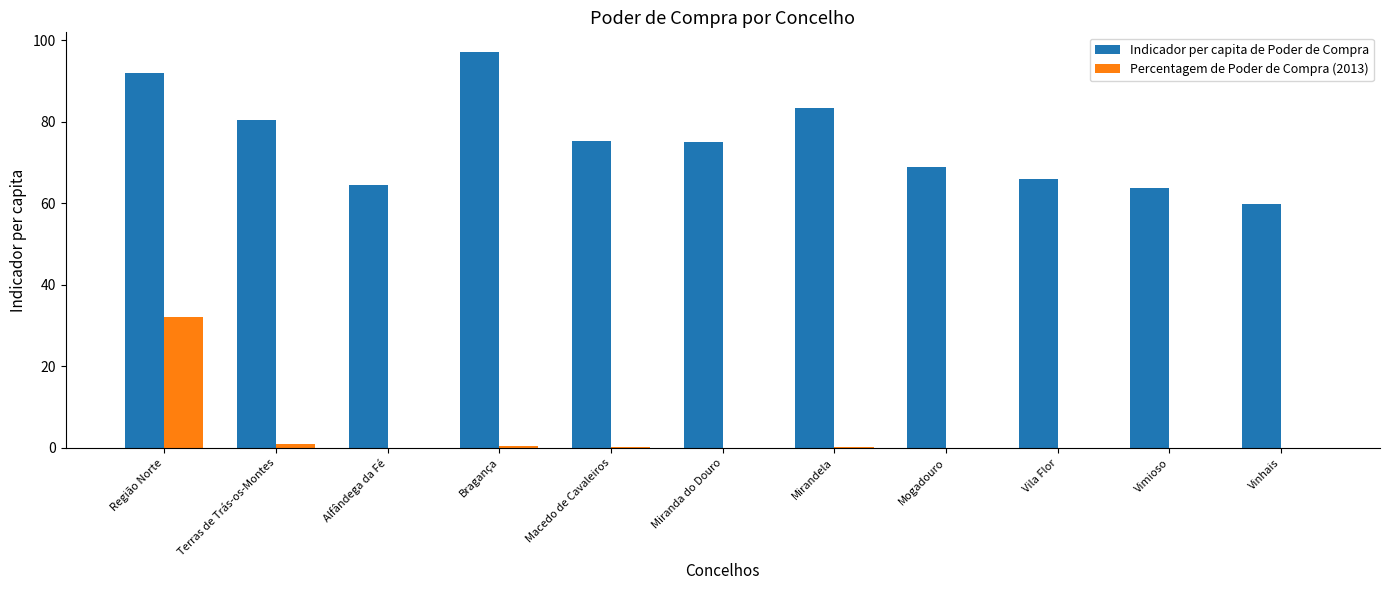

Is it true that Percentagem de Poder de Compra (2013) equals 42.0 at Região Norte?

False